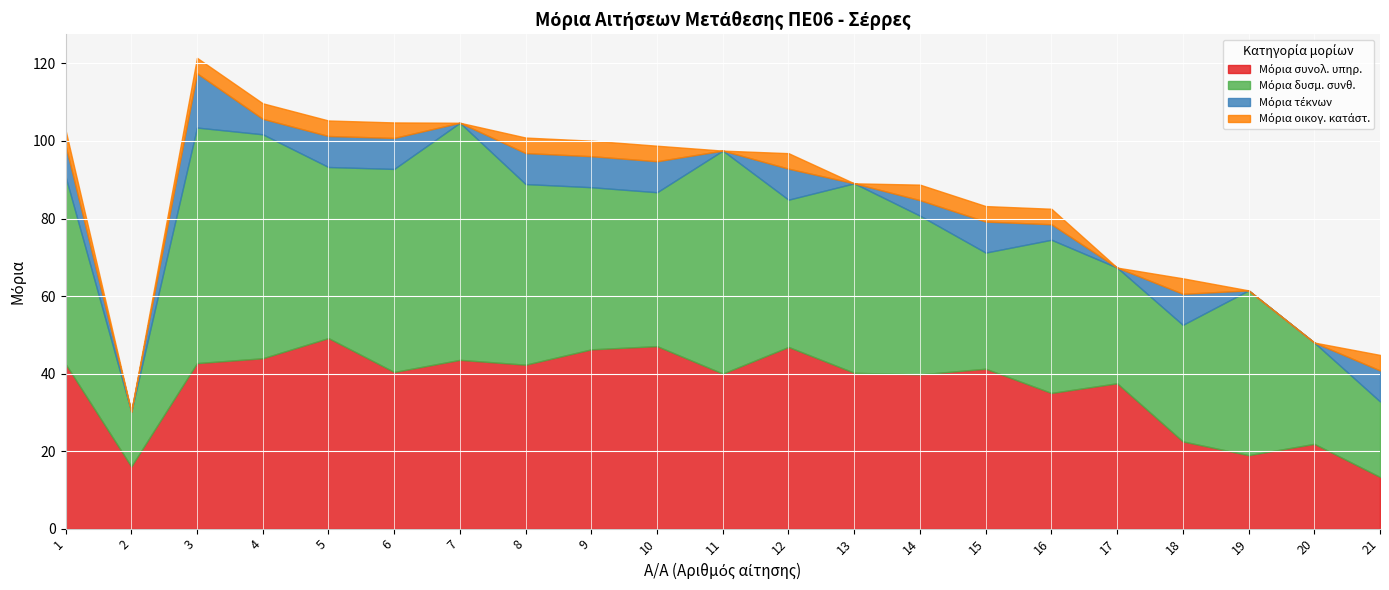

What is the total value across all series at 6?

104.8